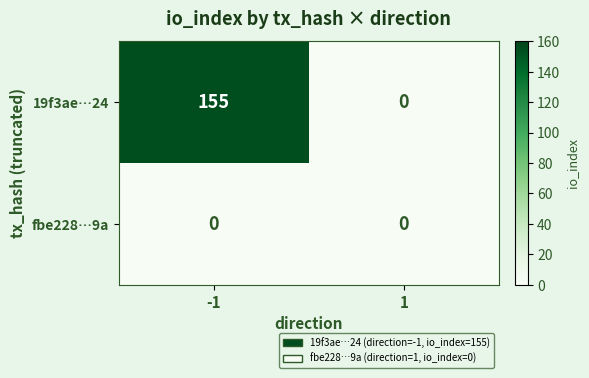

True or false: 19f3ae…24 has a value of 259 at -1.

False